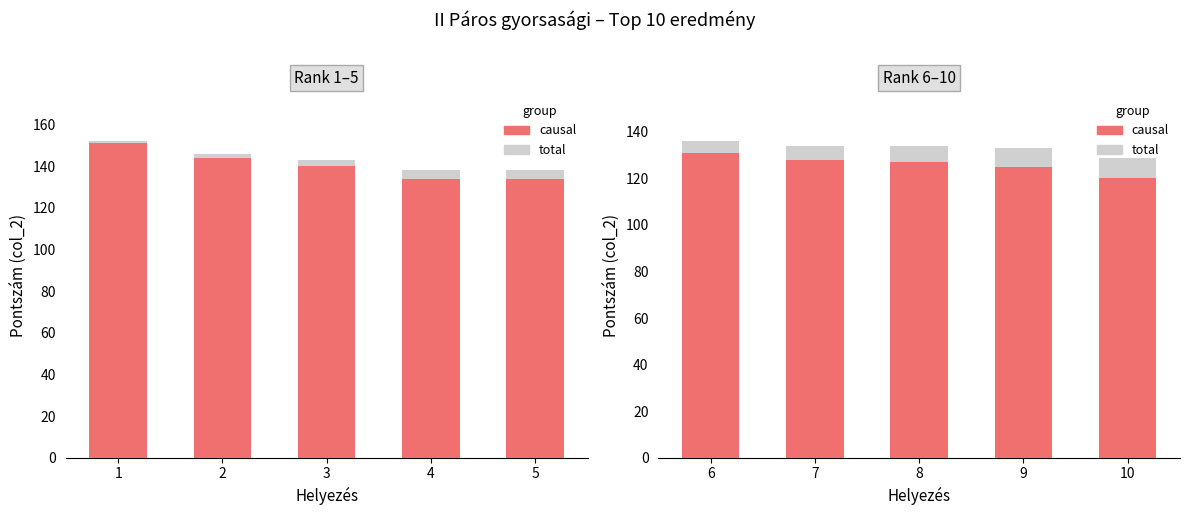

At 6, list the series in order from smallest to largest.

causal, total